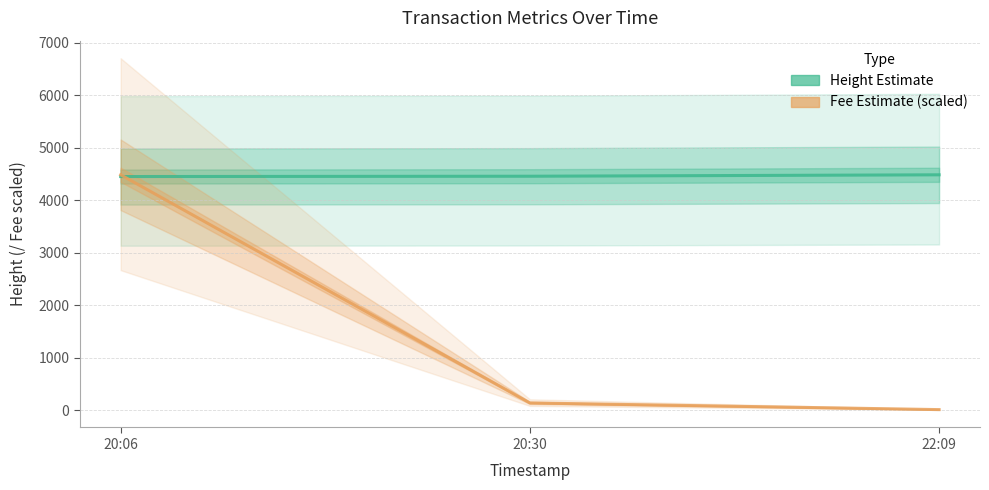

True or false: Height has a value of 4459.0 at 20:30.

True